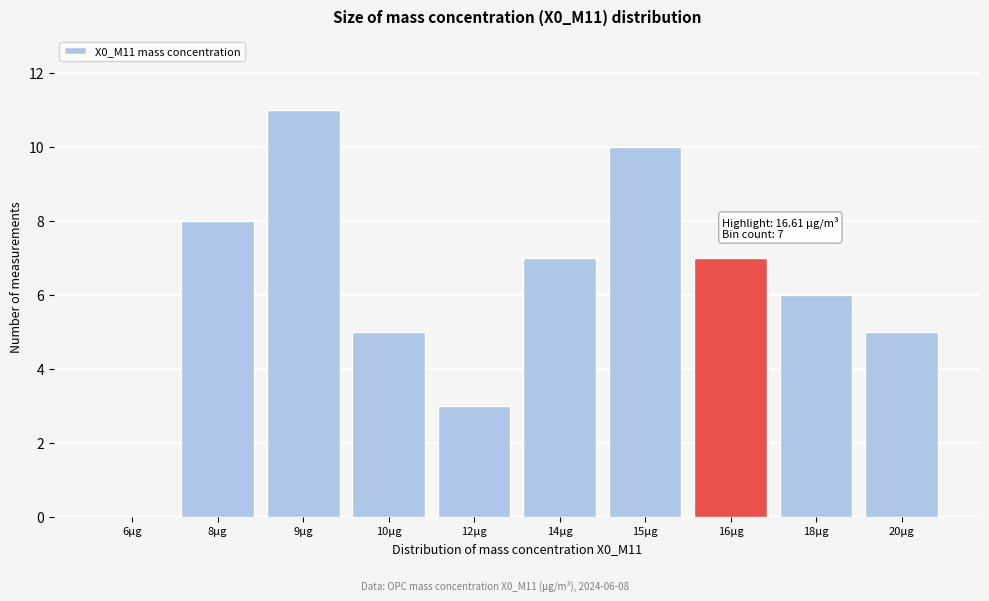

Reading left to right, transcribe all the data shown in this chart.

6μg=0	8μg=8	9μg=11	10μg=5	12μg=3	14μg=7	15μg=10	16μg=7	18μg=6	20μg=5